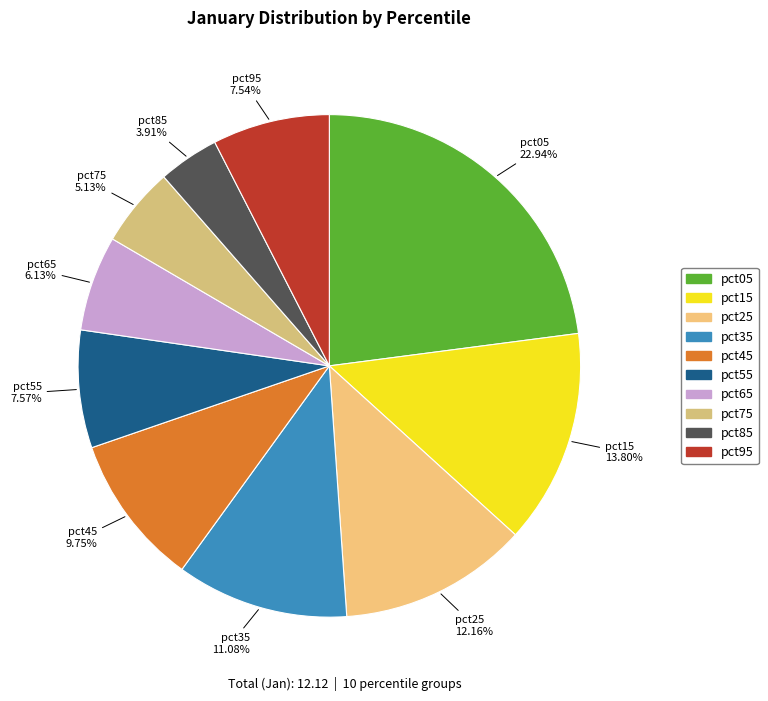

Count the number of slices in the pie.

10